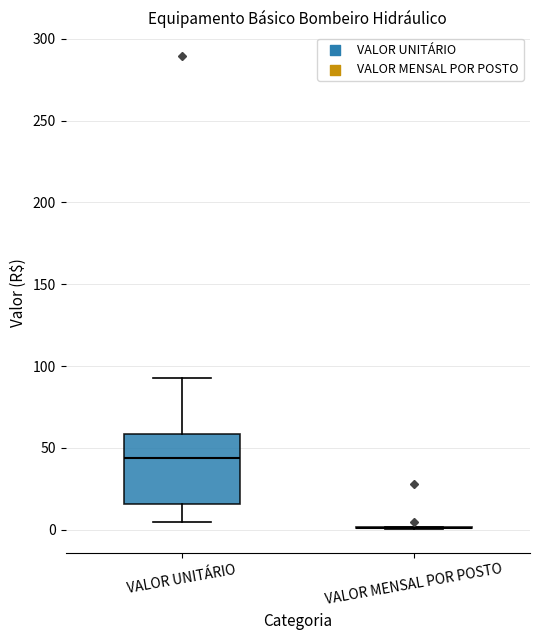

Comparing the boxes themselves (not the whiskers), which one is the tallest?

VALOR UNITÁRIO